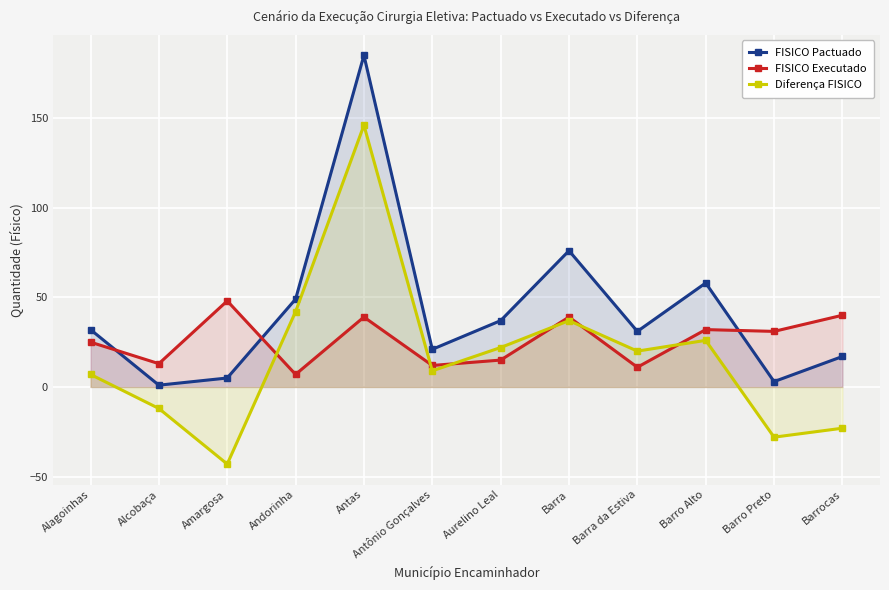

In Diferença FISICO, how many points are lower than both neighbors (excluding endpoints)?

4